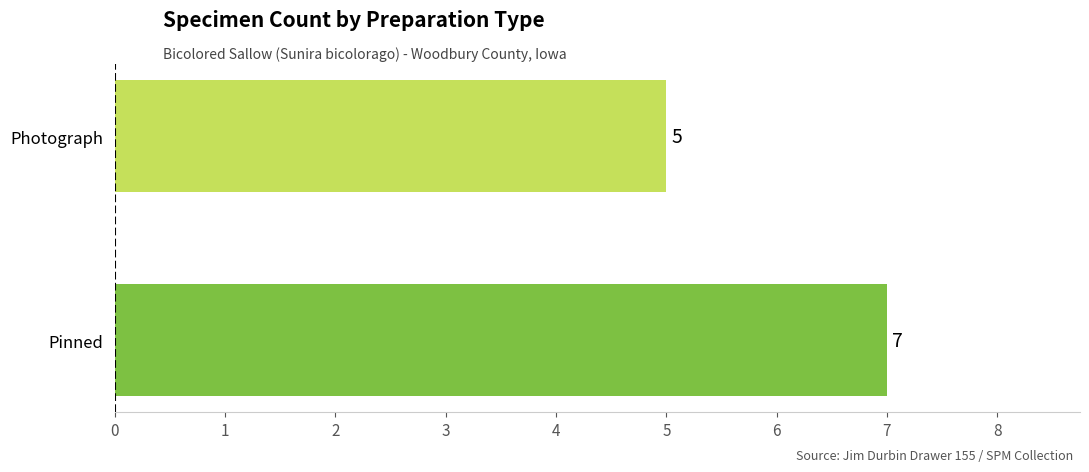

What is the greatest value displayed?

7